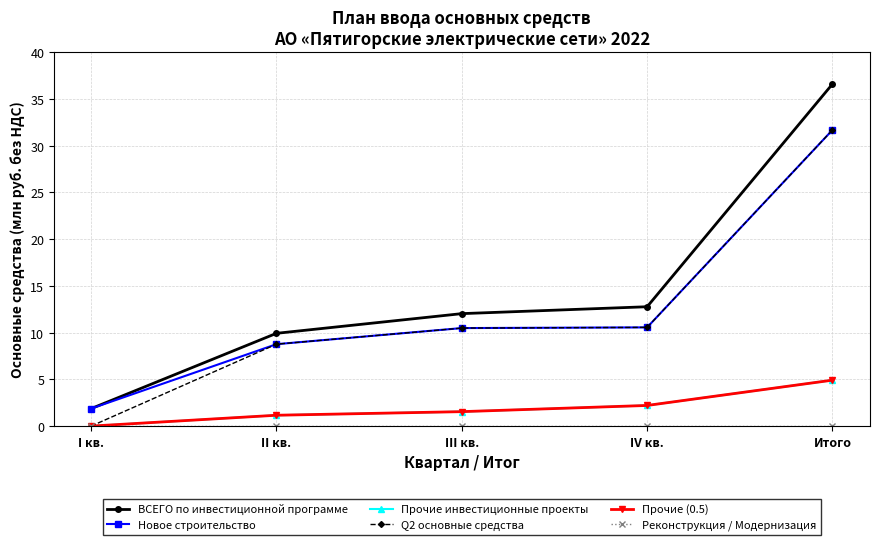

Is the value of Реконструкция / Модернизация at II кв. greater than the value of Q2 основные средства at I кв.?

No